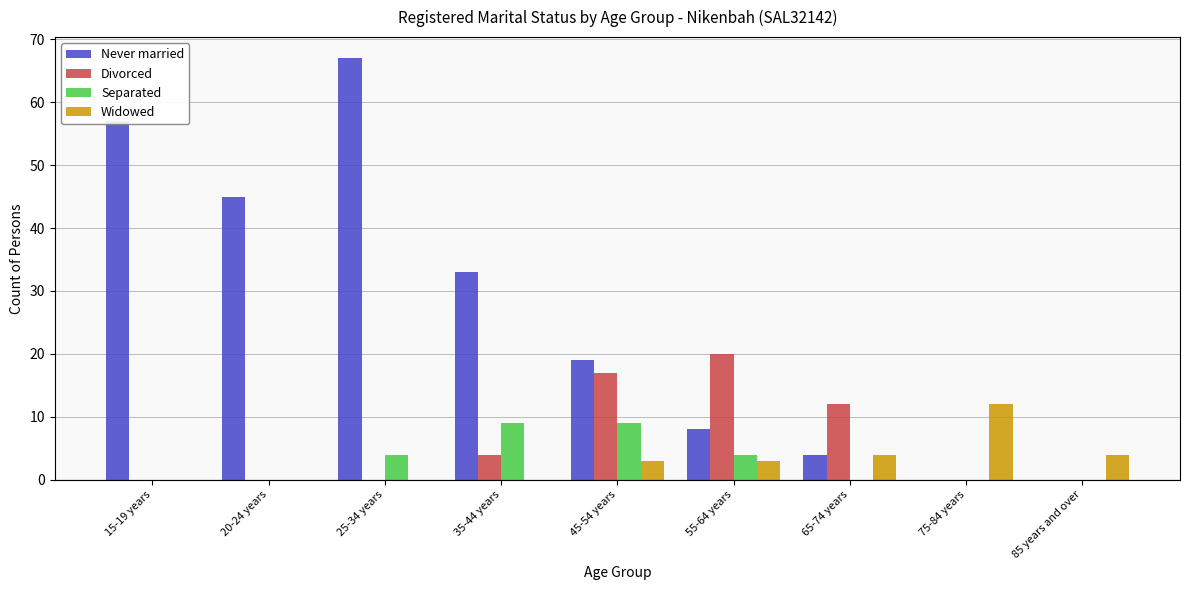

What are all the series names shown in the legend?

Never married, Divorced, Separated, Widowed